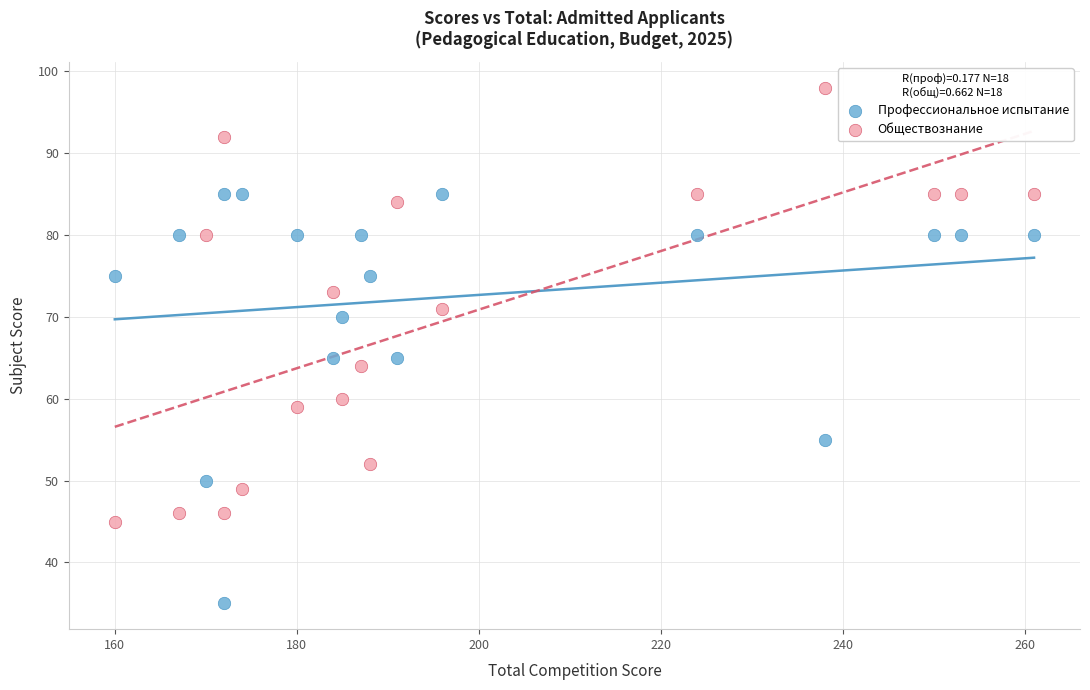

Across all data points, what is the range of X values (max minus min)?

101